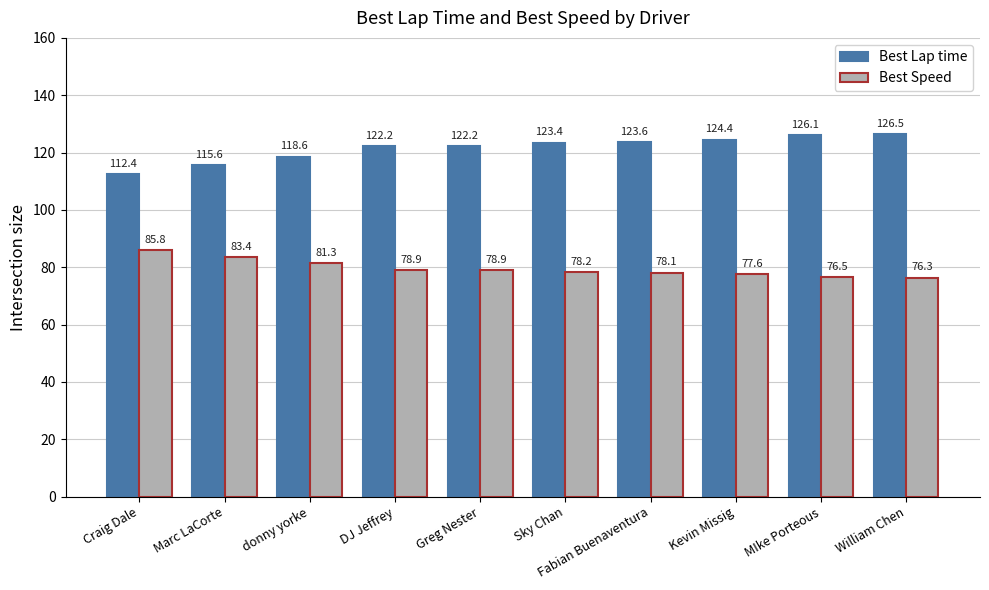

How many distinct data groups are displayed?

2